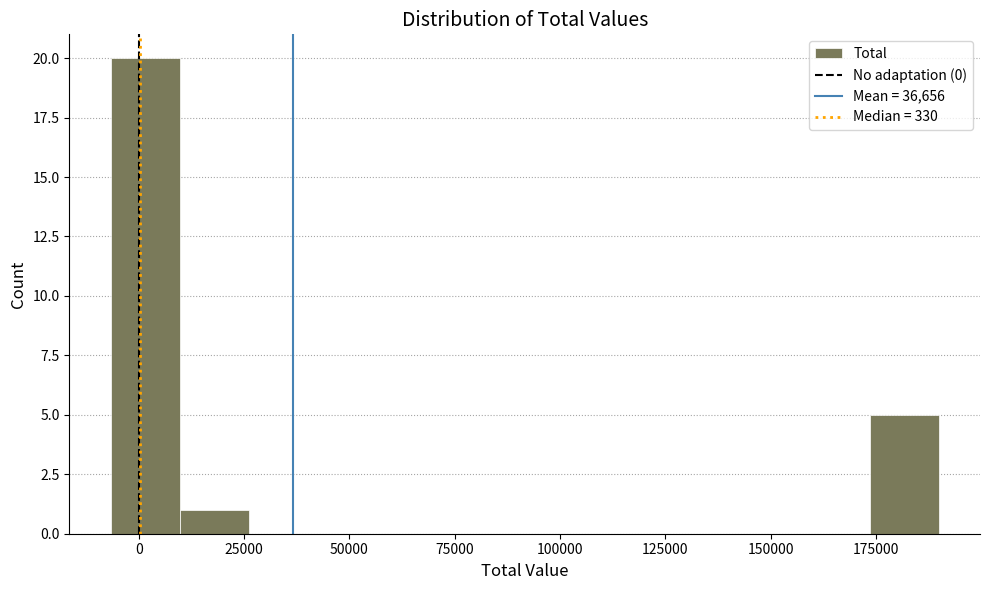

Read against the x-axis, roughly where is the centre of the tallest bar?

0